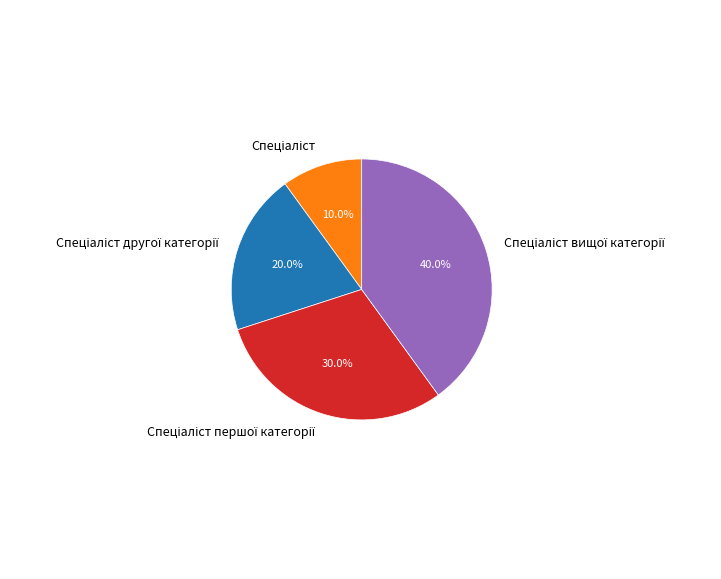

To the nearest percent, what is the average slice percentage?

25%